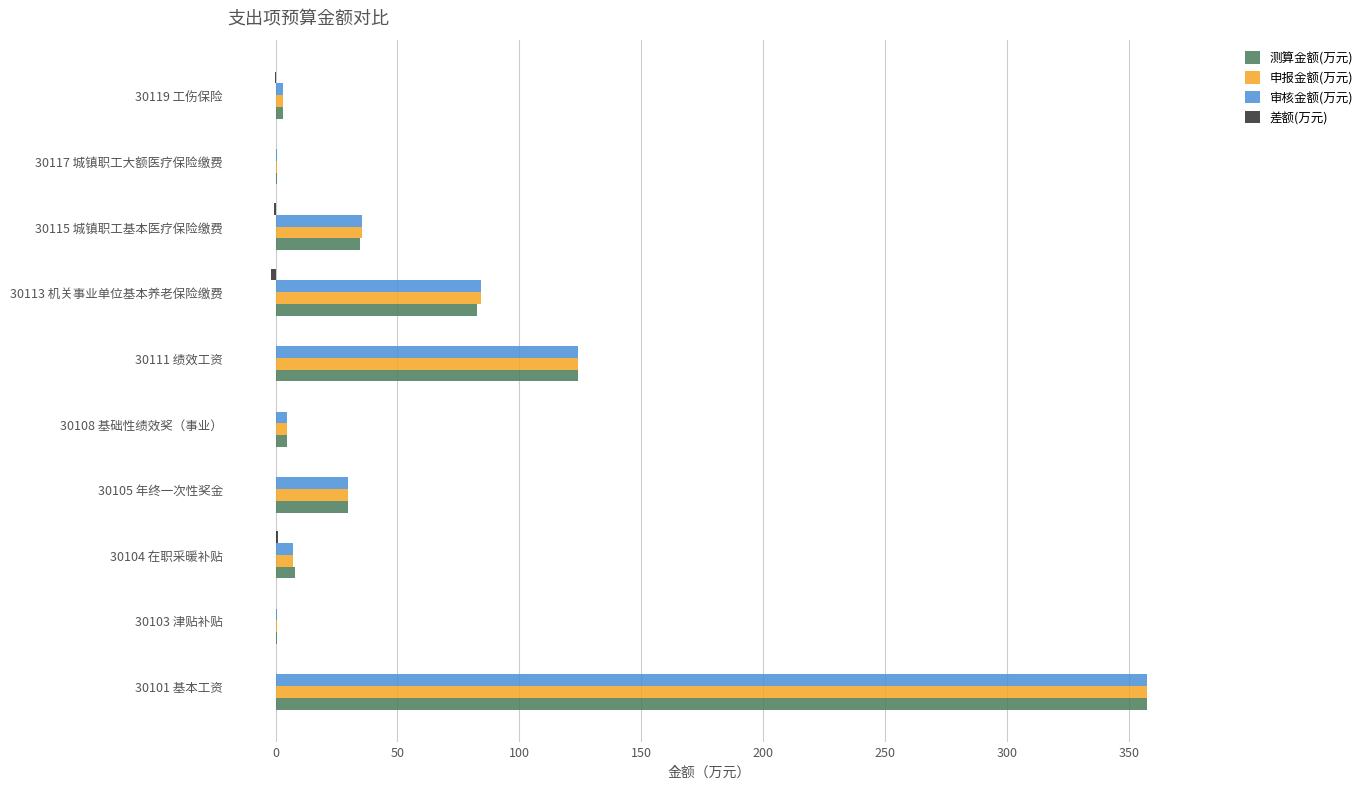

At which category does the chart reach its peak across all series?

30101 基本工资